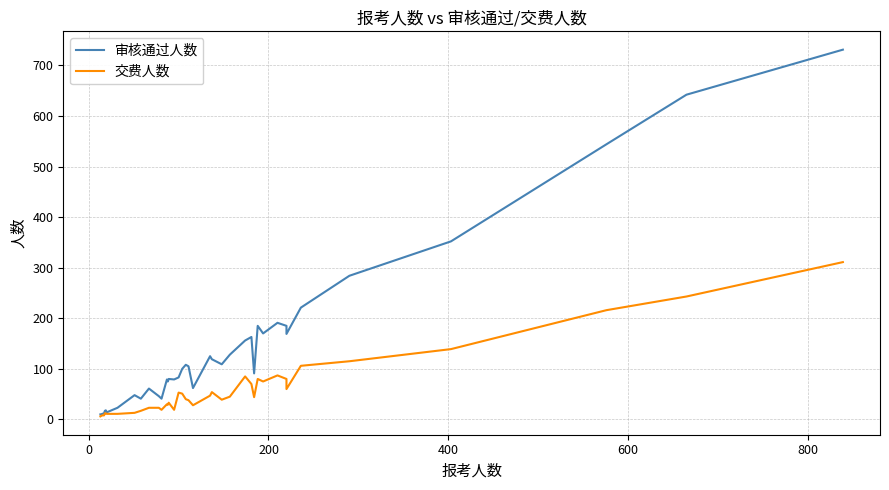

What is the difference between the maximum and minimum values in the 交费人数 series?

305